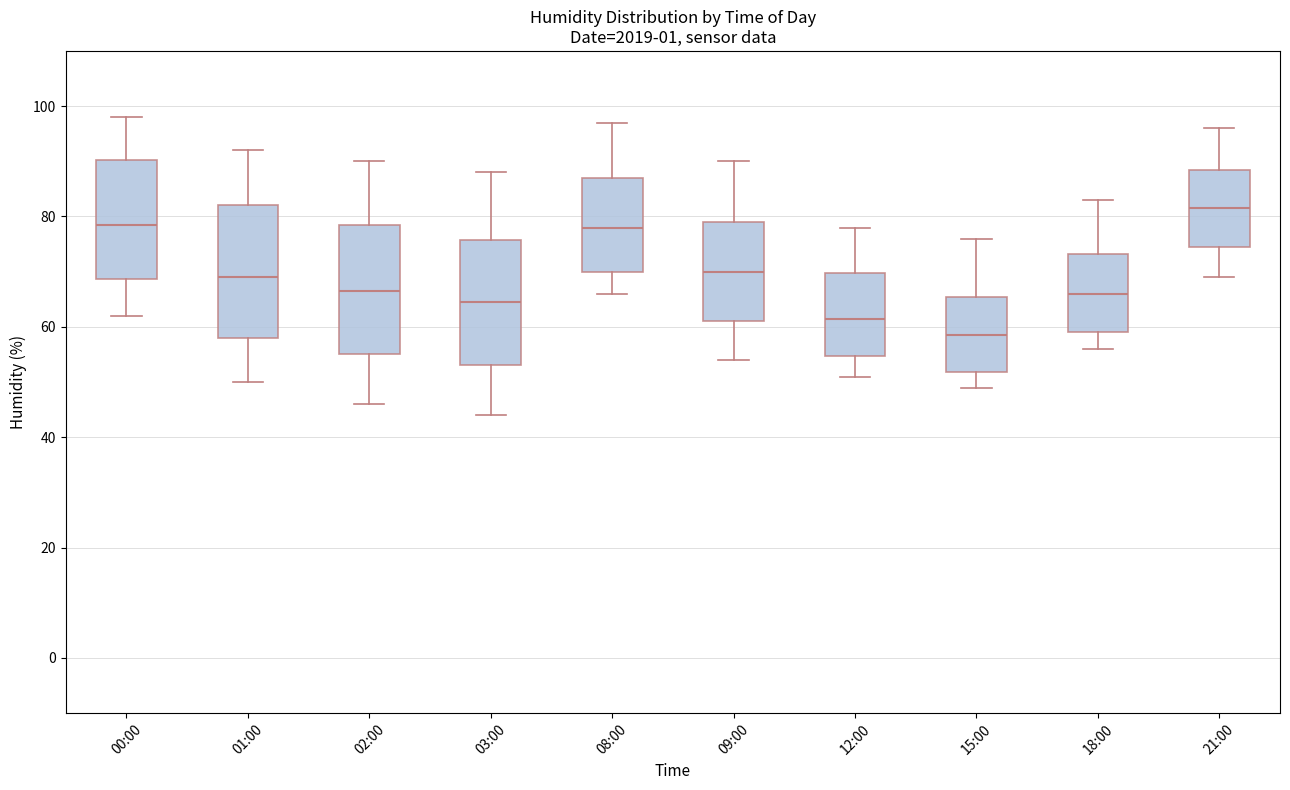

Where is the upper edge of the box for 15:00 on the y-axis? The values are not printed on the chart, so give them approximately, as read against the axis.

66